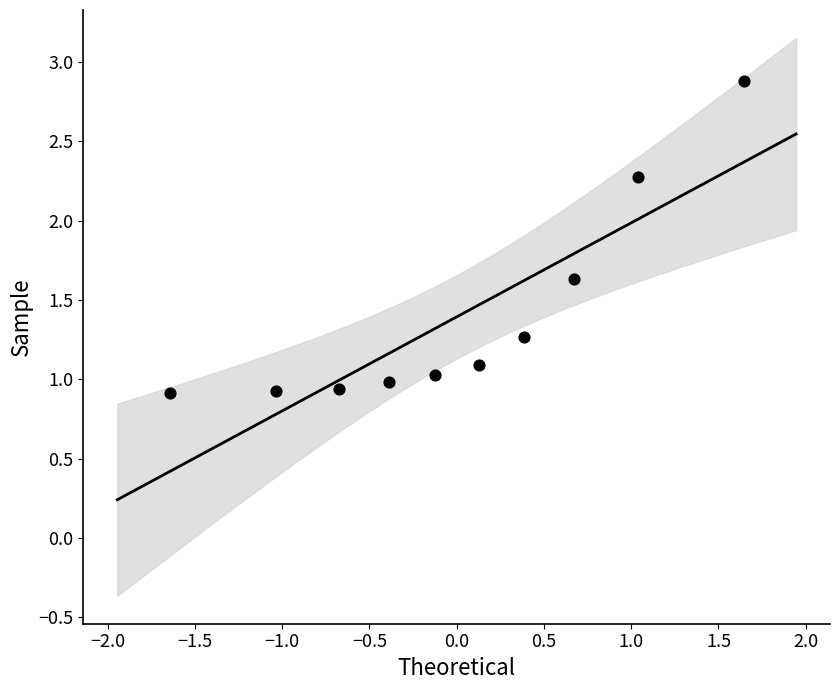

What is the range of X values (max minus min)?

3.3